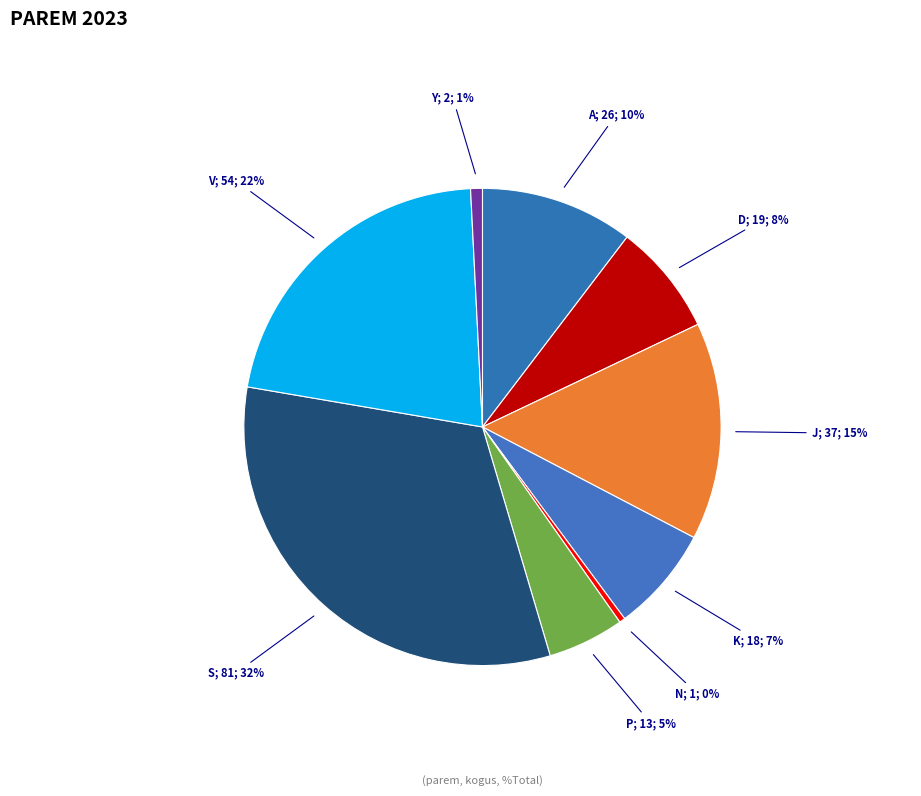

Which slice is the largest?

S